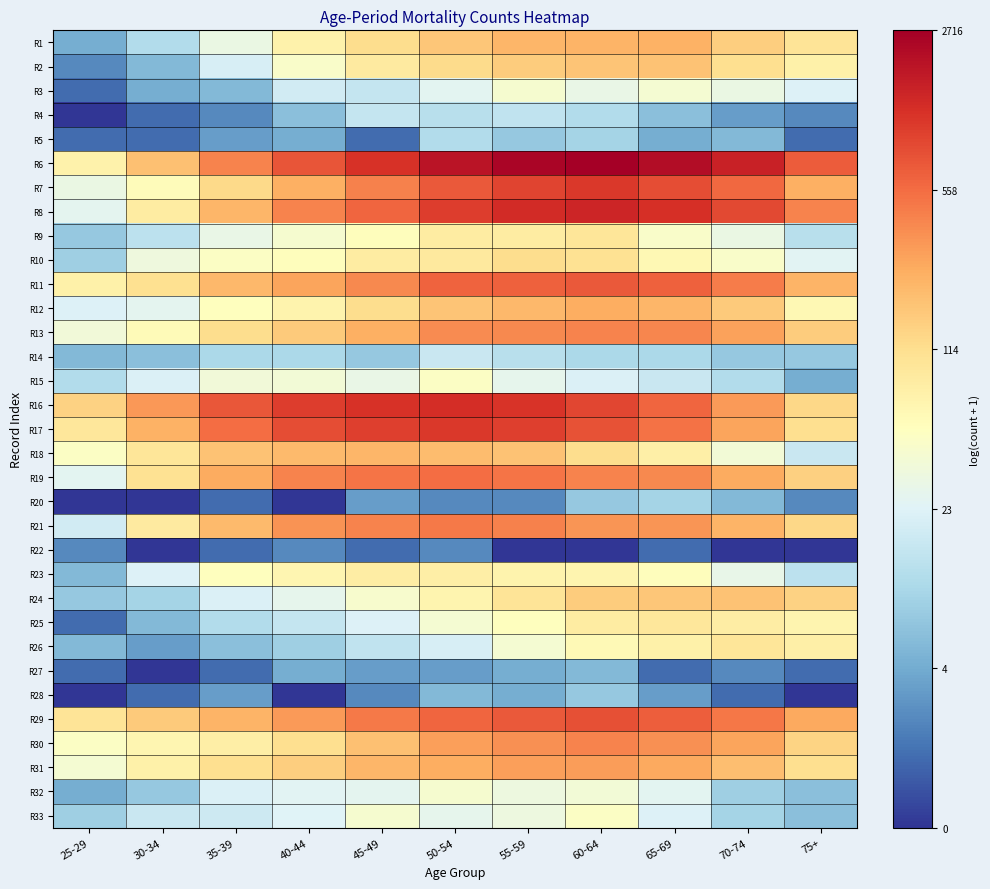

What is the total value across all series at 40-44?

129.3